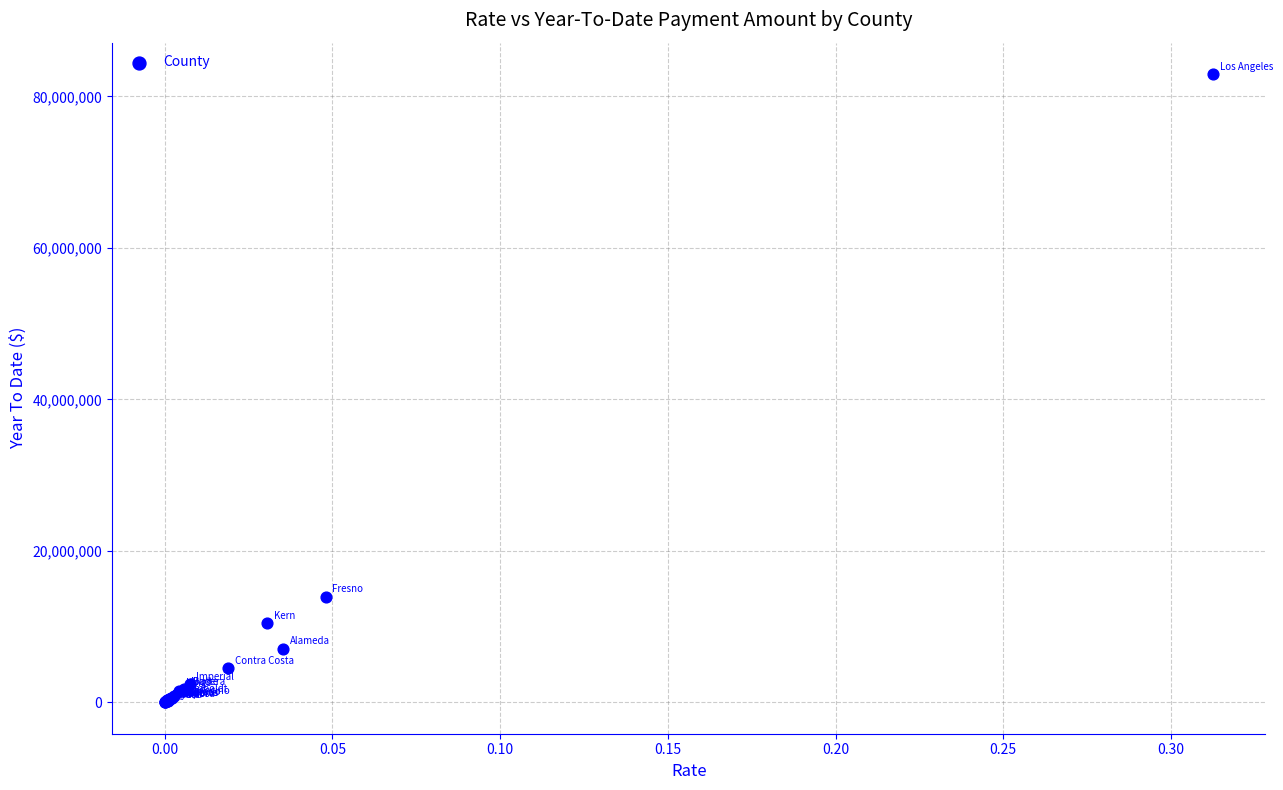

What Y value in the scatter plot is closest to 41469877?

13953670.2